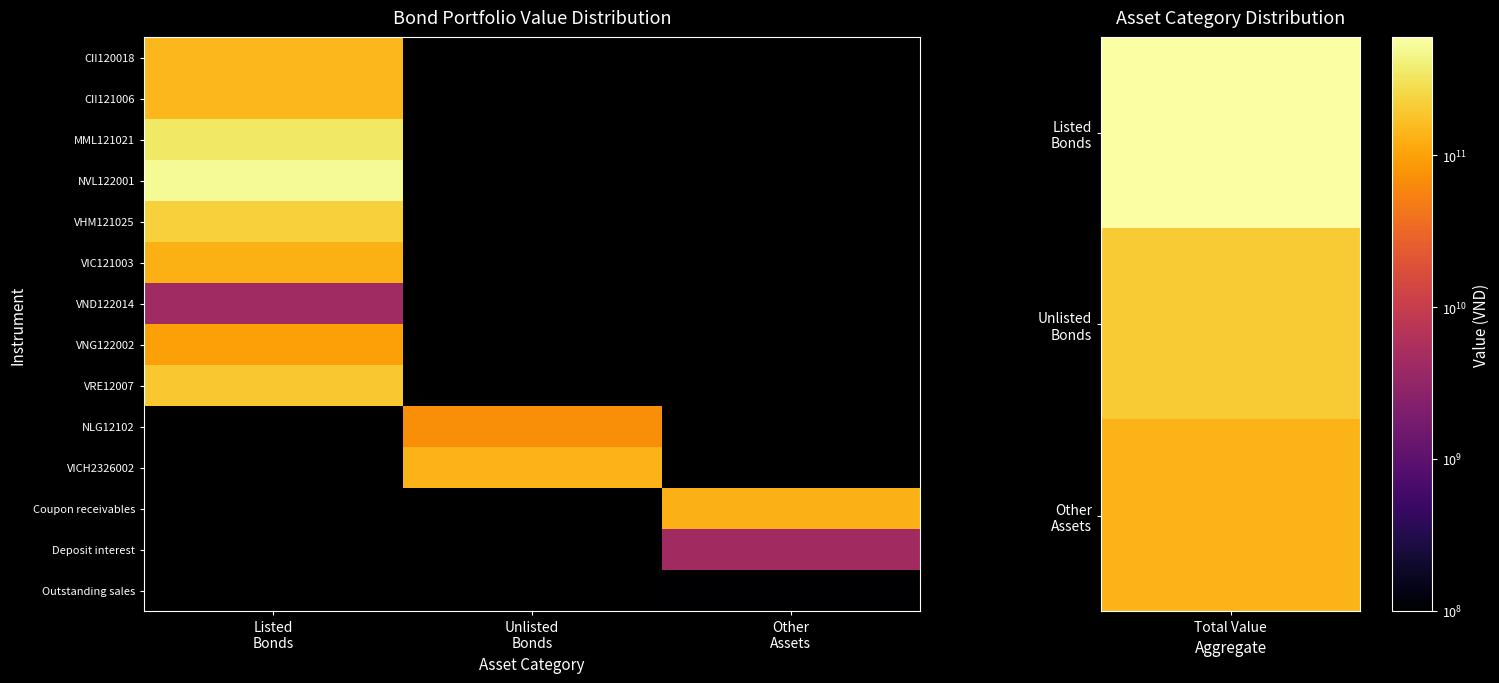

Is the value of VHM121025 at Listed Bonds greater than the value of VICH2326002 at Listed Bonds?

No